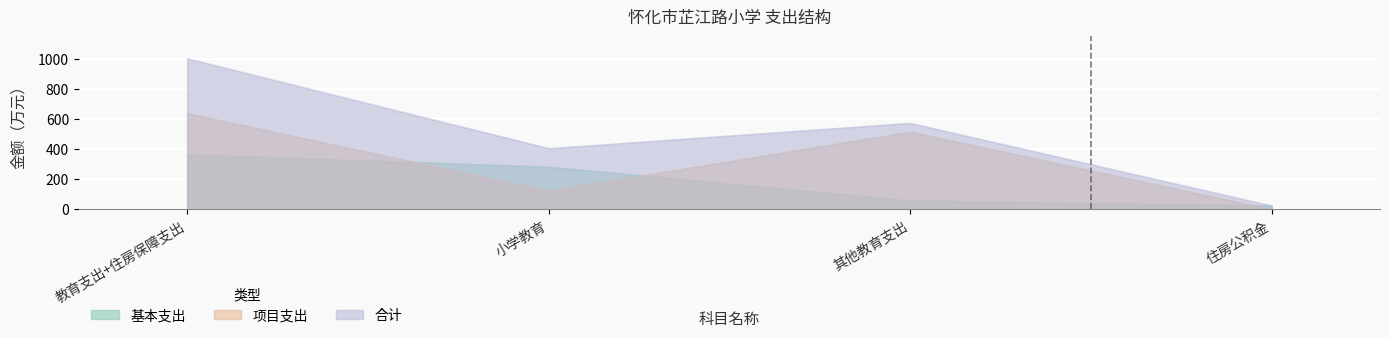

What is the maximum value for 合计?

1002.0